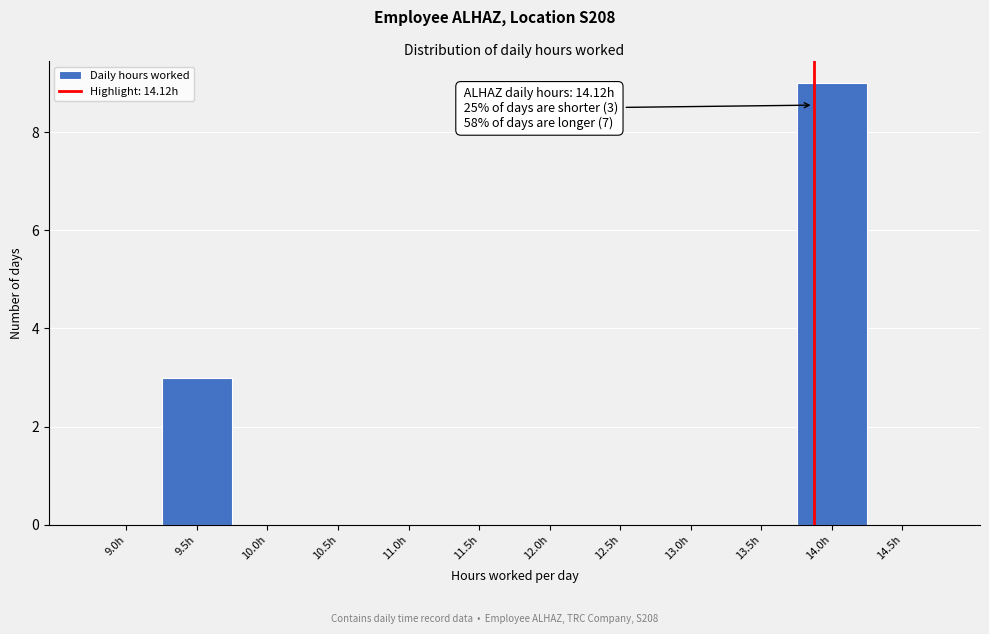

Reading left to right, list all the values displayed in this chart.

9.0h=0	9.5h=3	10.0h=0	10.5h=0	11.0h=0	11.5h=0	12.0h=0	12.5h=0	13.0h=0	13.5h=0	14.0h=9	14.5h=0